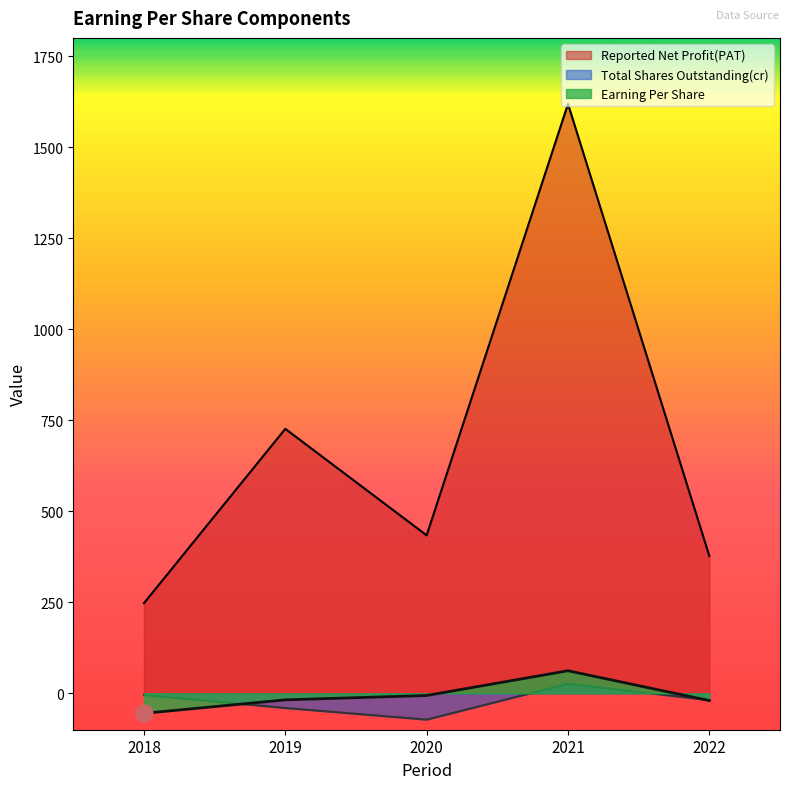

At which category does Total Shares Outstanding(cr) reach its first local peak?

2021